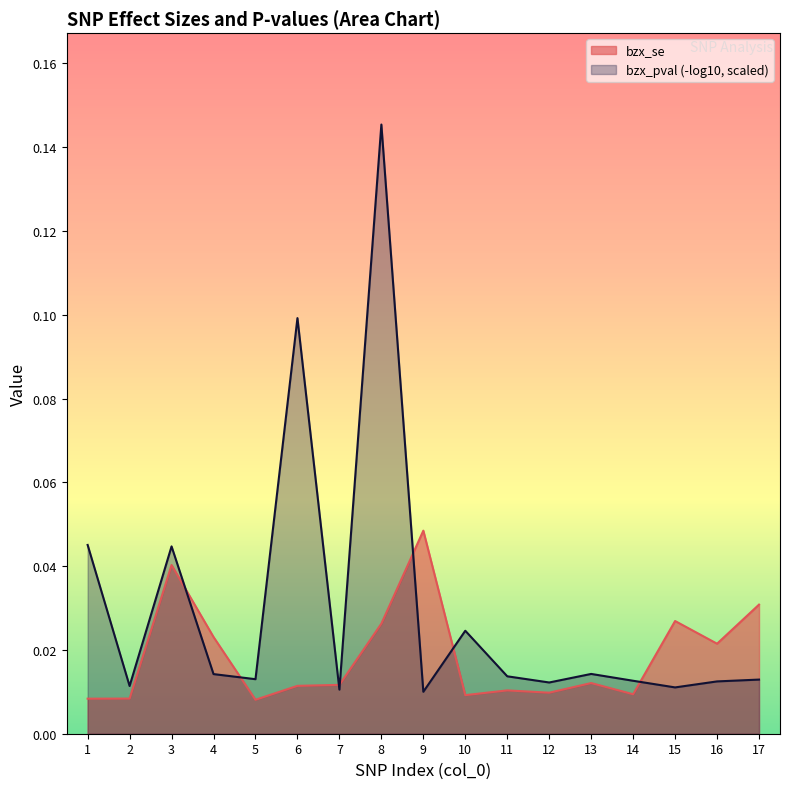

True or false: the data shows 0.0 at 6.

True